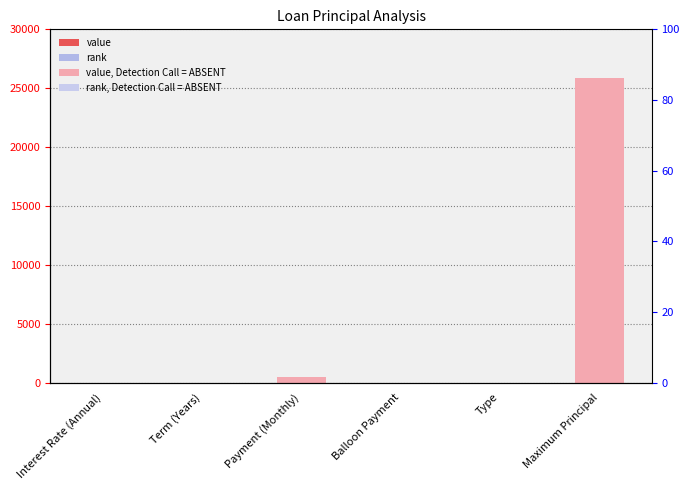

List the labels in order of value, largest first.

Maximum Principal, Payment (Monthly), Term (Years), Interest Rate (Annual), Balloon Payment, Type